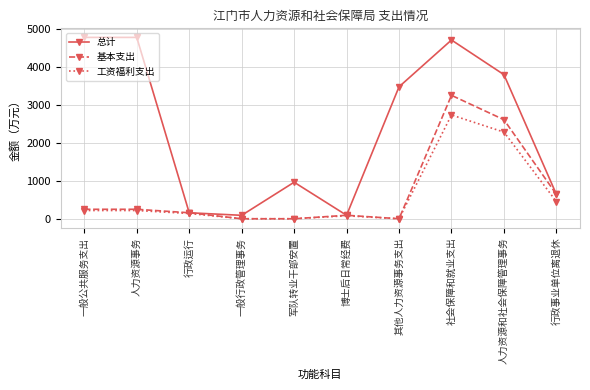

At which label does 基本支出 first exceed 248?

一般公共服务支出